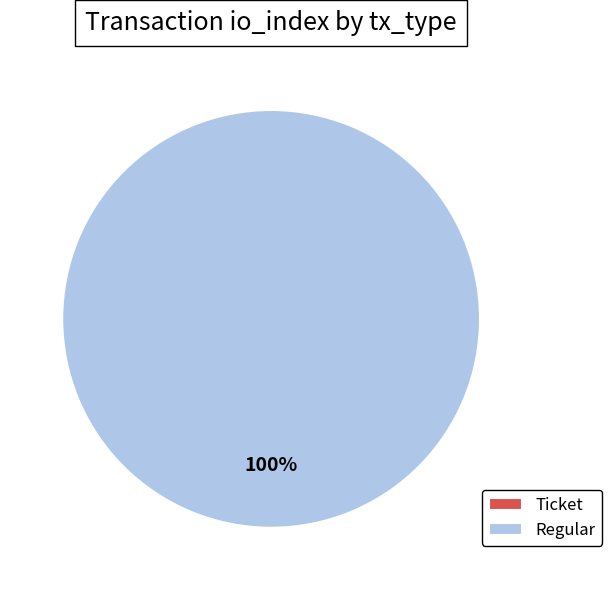

Which category has the biggest portion of the pie?

Regular